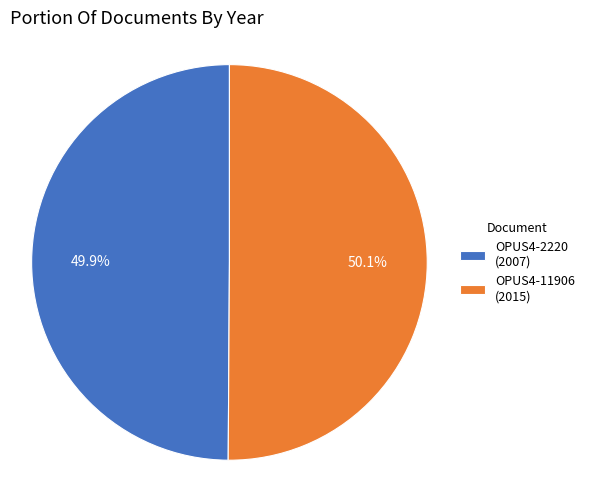

What is the ratio of the value at OPUS4-11906 to the value at OPUS4-2220?

1.0